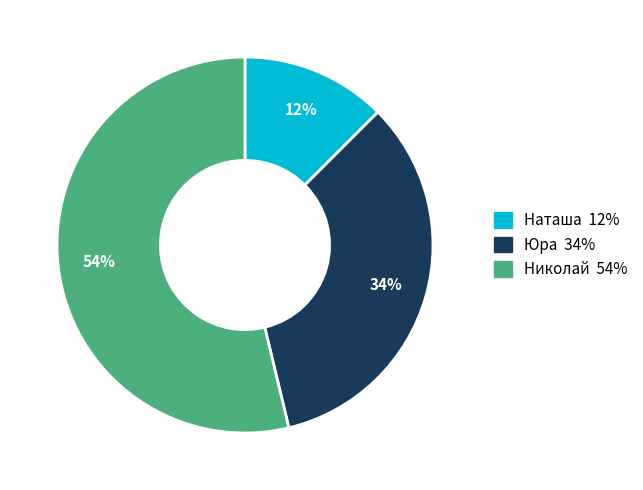

Does any single category account for the majority?

Yes